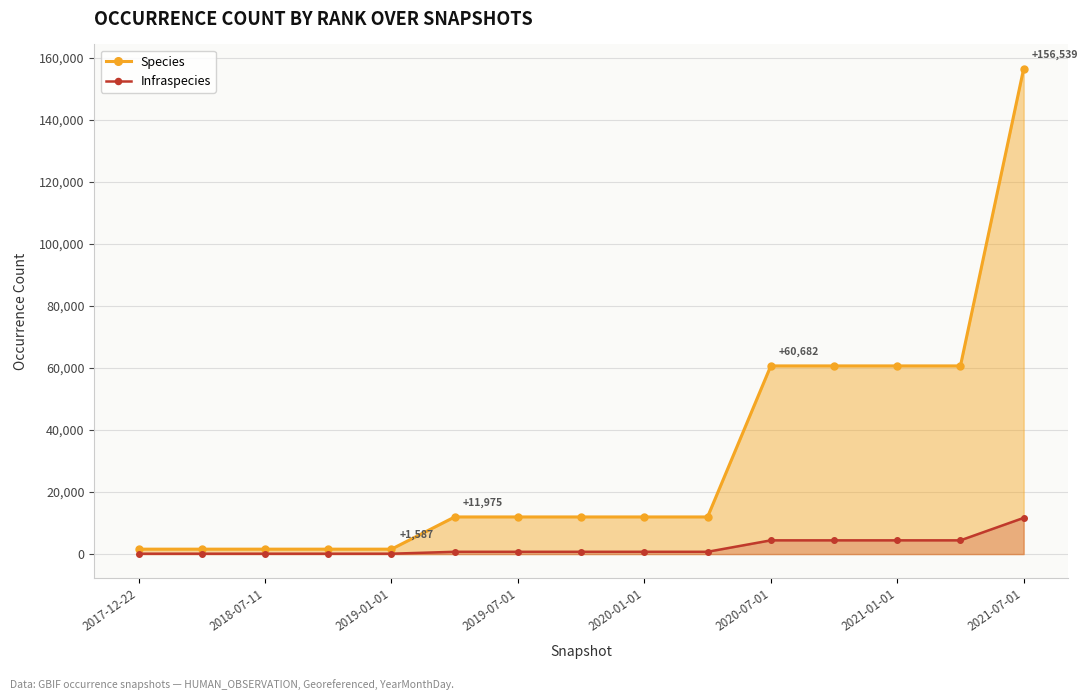

Reading left to right, list all the values displayed in this chart.

Species: 1587	1587	1587	1587	1587	11975	11975	11975	11975	11975	60682	60682	60682	60682	156539
Infraspecies: 123	123	123	123	123	740	740	740	740	740	4432	4432	4432	4432	11674